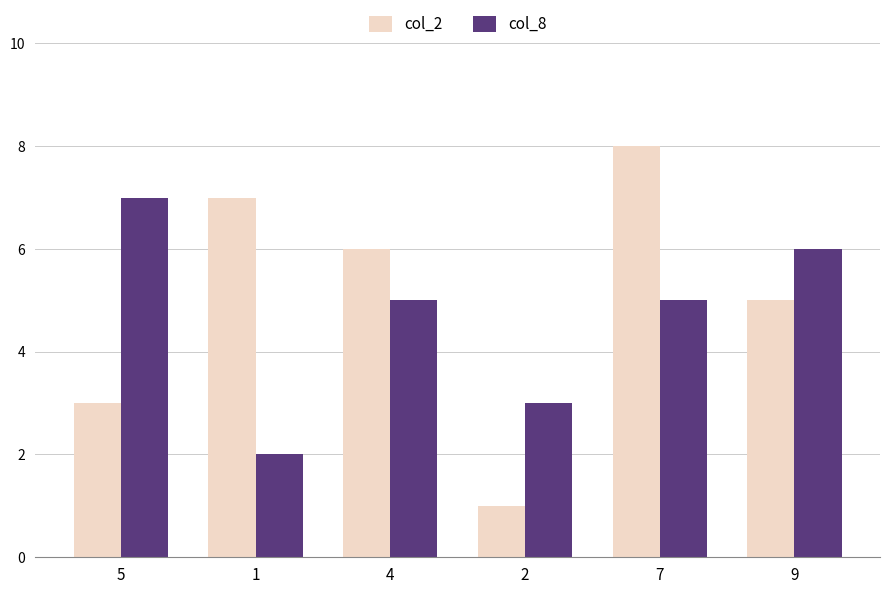

Count the number of categories in the chart.

6